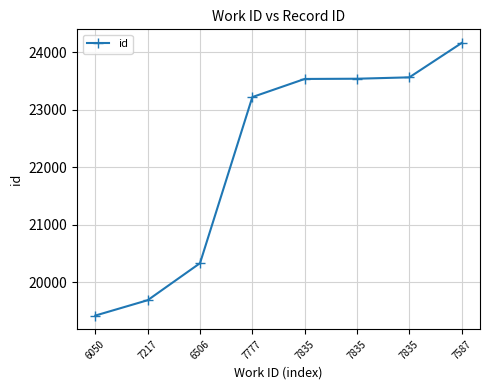

How many lines are shown in the chart?

1